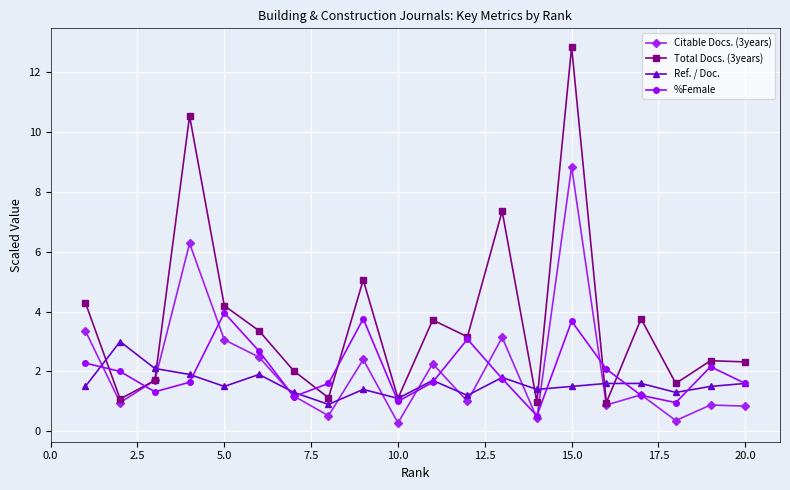

Which series has the largest total across all categories?

Total Docs. (3years)